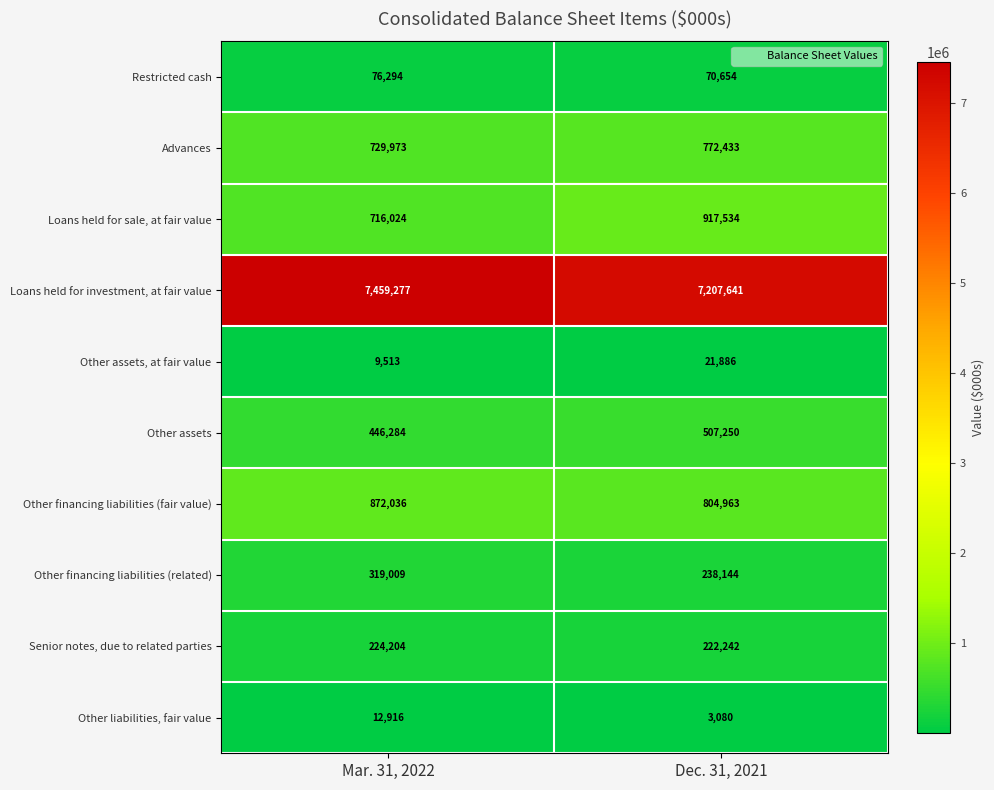

Reading left to right, what are all the values shown in this chart?

Restricted cash: 76294	70654
Advances: 729973	772433
Loans held for sale, at fair value: 716024	917534
Loans held for investment, at fair value: 7459277	7207641
Other assets, at fair value: 9513	21886
Other assets: 446284	507250
Other financing liabilities (fair value): 872036	804963
Other financing liabilities (related): 319009	238144
Senior notes, due to related parties: 224204	222242
Other liabilities, fair value: 12916	3080